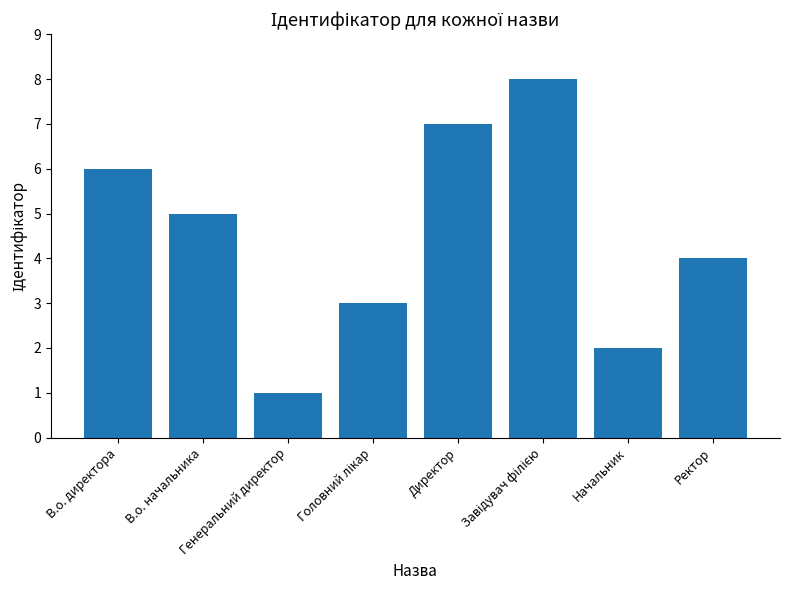

Reading left to right, what are all the values shown in this chart?

6	5	1	3	7	8	2	4